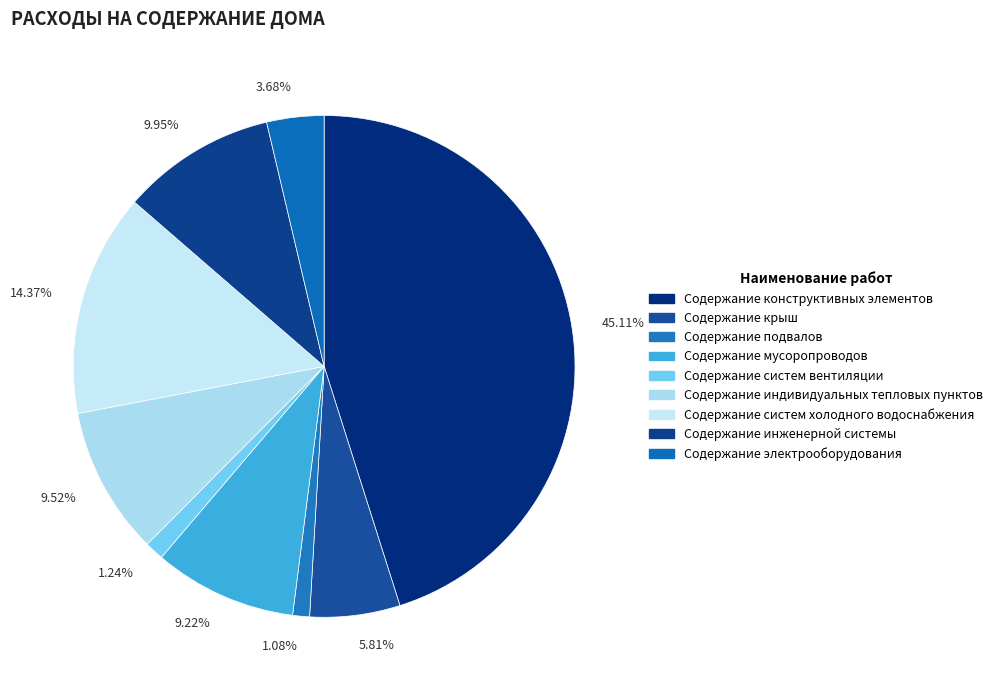

Does 9.95% account for over 50% of the chart?

No